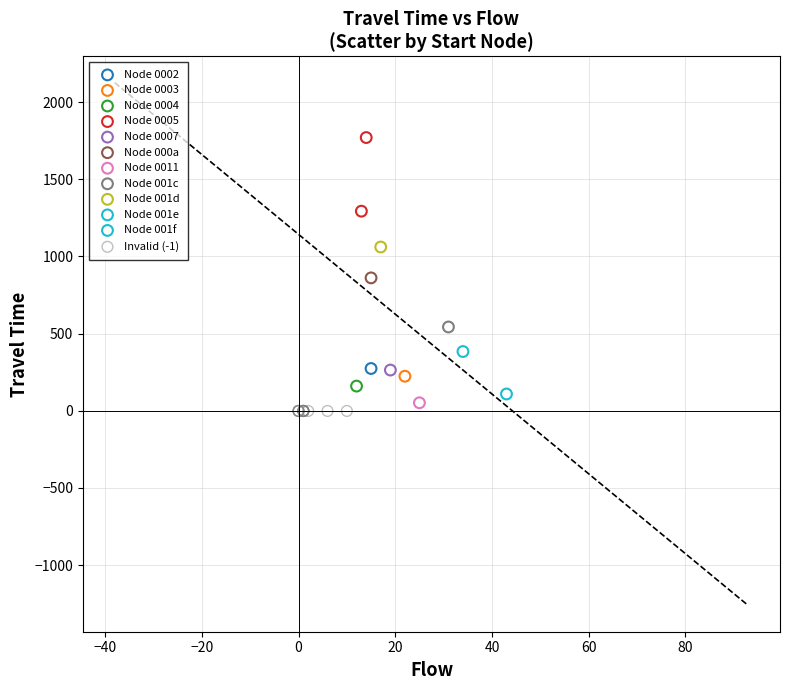

Which series reaches the maximum Y coordinate?

Node 0005